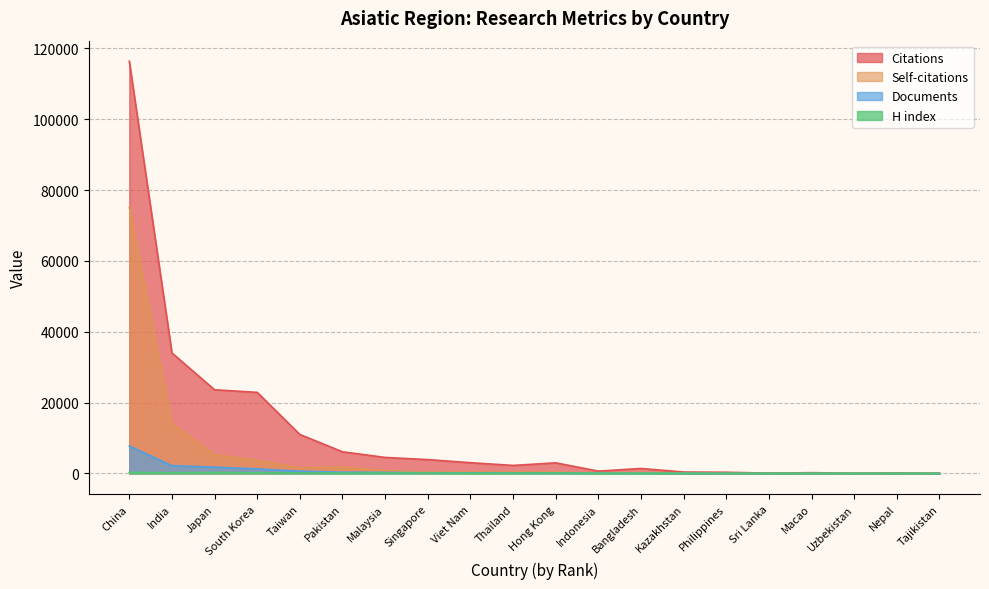

Where is the first local minimum for Self-citations?

Taiwan